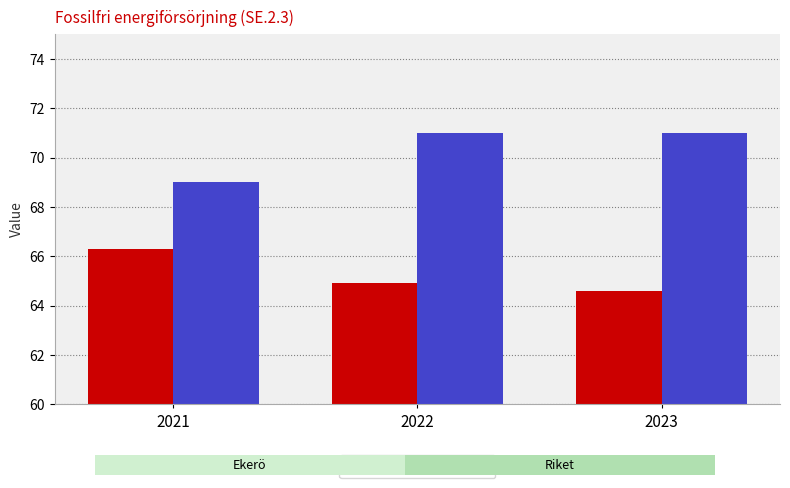

What are all the series names shown in the legend?

Ekerö, Riket